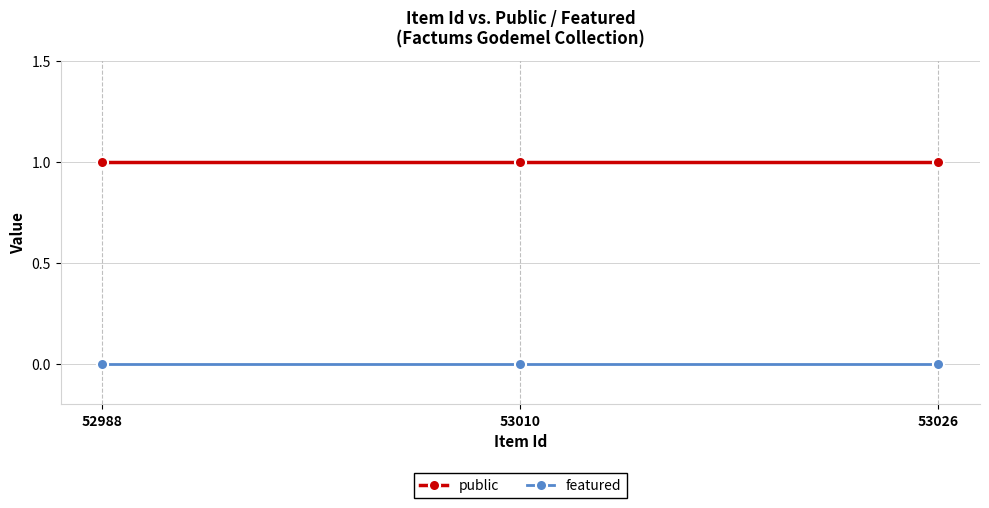

The value of public at 53026 is 2. True or false?

False